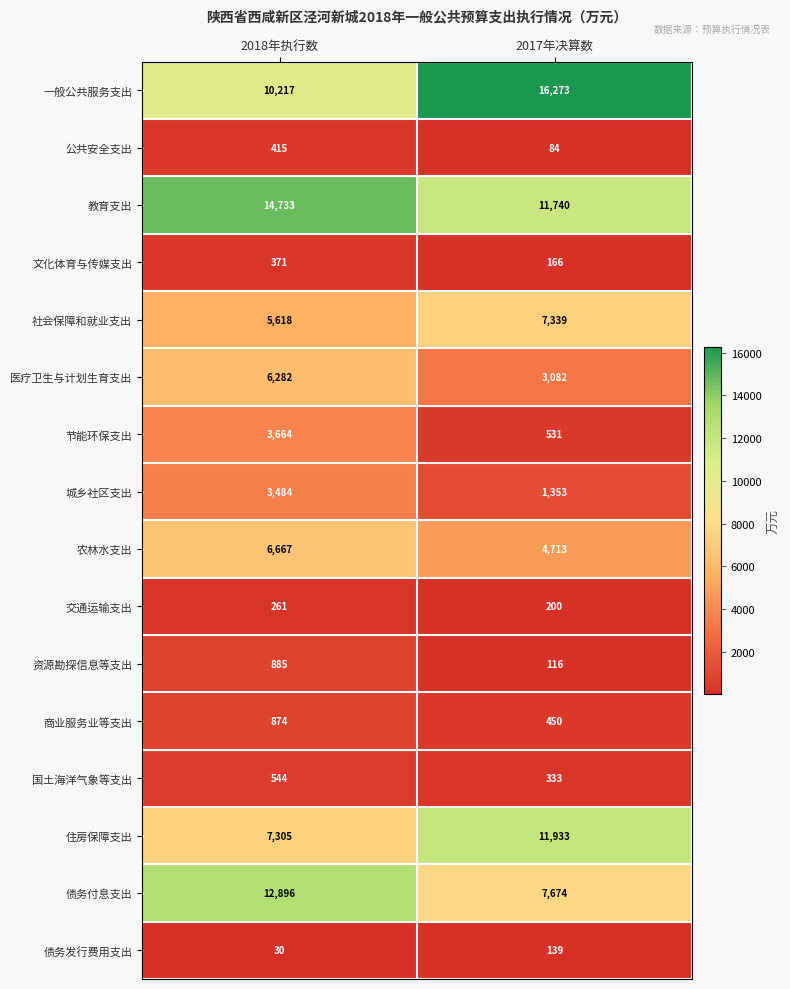

Is it true that 文化体育与传媒支出 equals 166 at 2017年决算数?

True